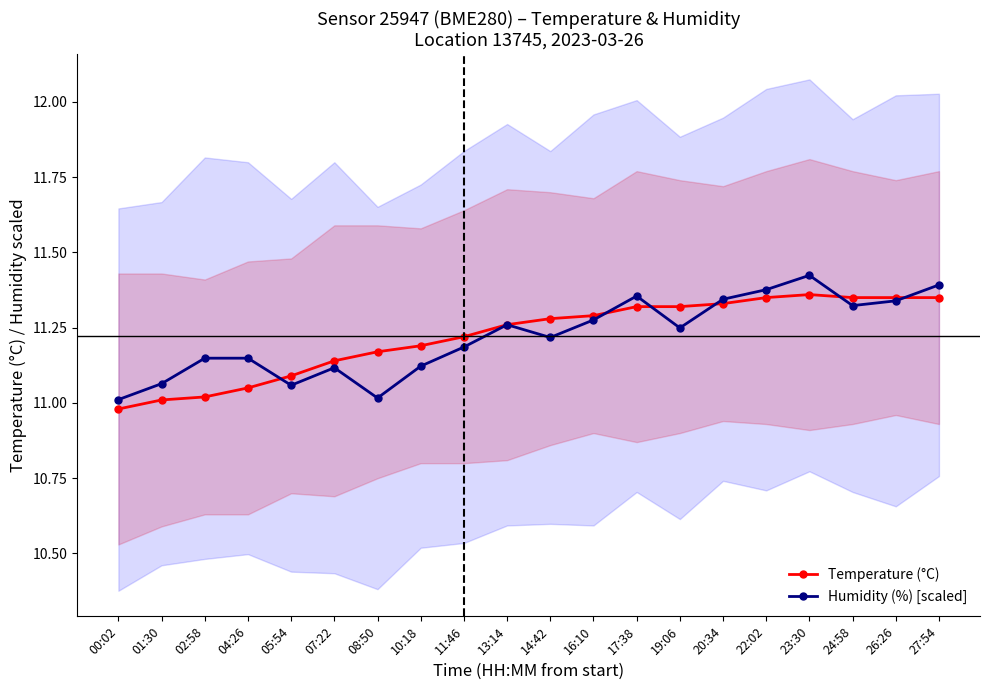

Is the value of Temperature (°C) at 23:30 greater than the value of Humidity (%) [scaled] at 19:06?

Yes